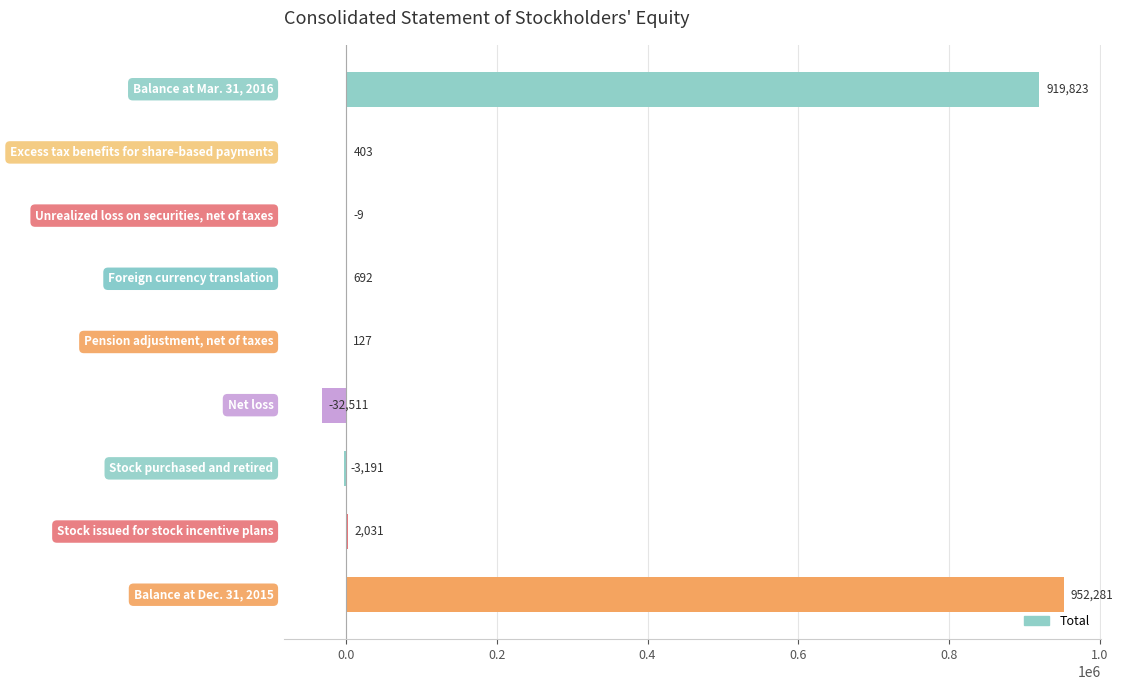

What is the greatest value displayed?

952281